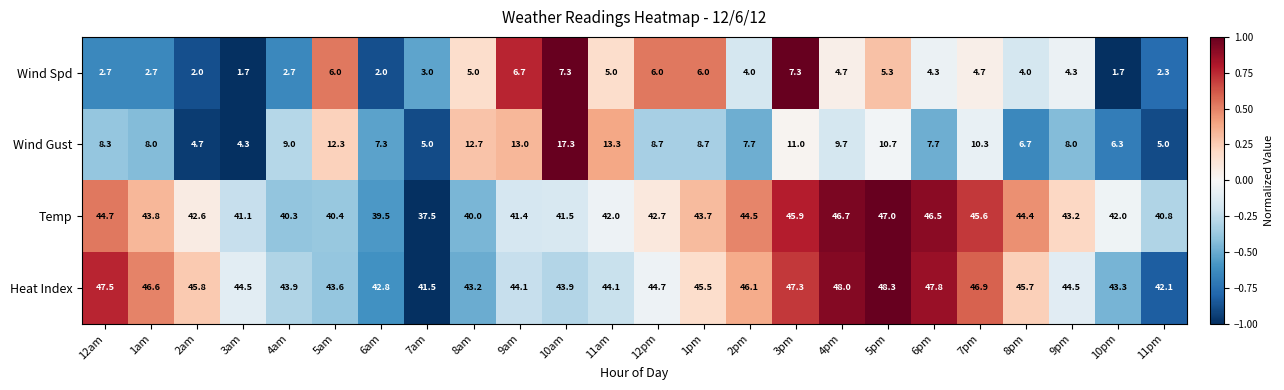

Which series has the widest spread of values?

Wind Gust